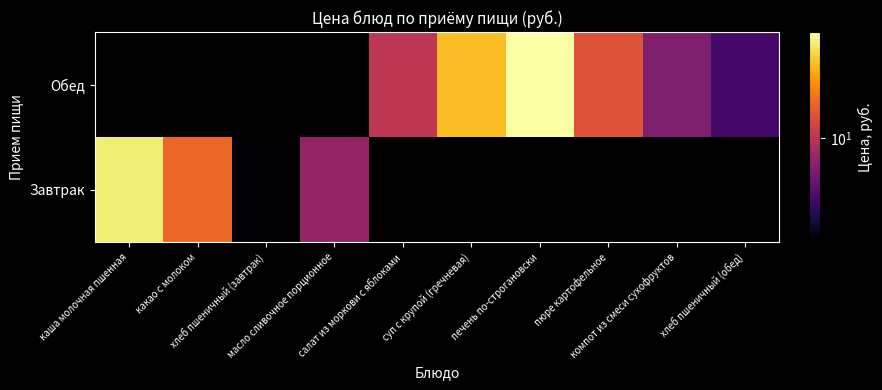

What is the difference between the Завтрак values at каша молочная пшенная and хлеб пшеничный (завтрак)?

27.2